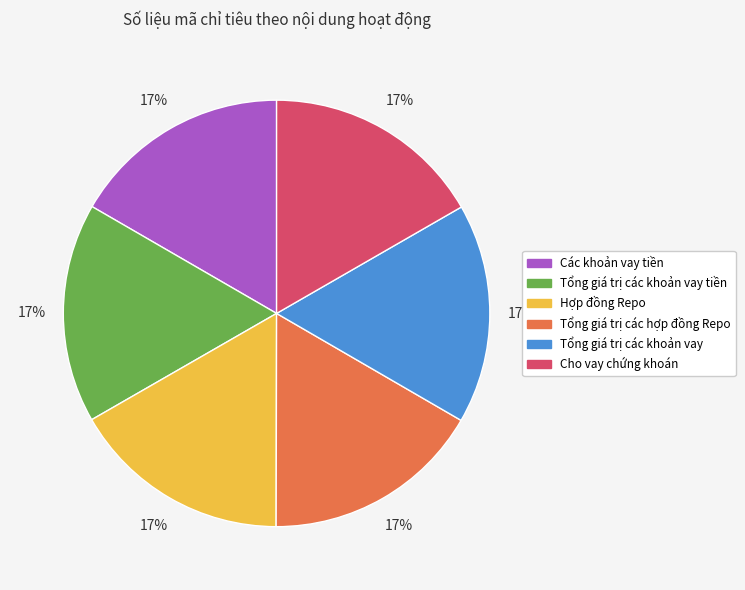

Do Tổng giá trị các khoản vay tiền and Các khoản vay tiền together represent more than half of the pie?

No